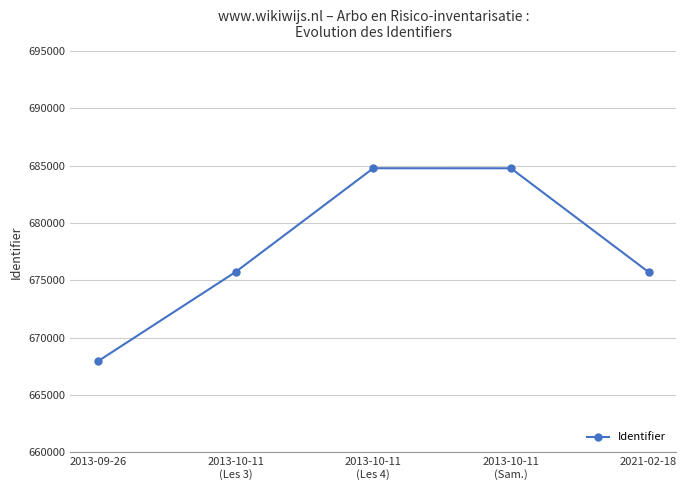

What is the label of the 3rd point from the right?

2013-10-11
(Les 4)